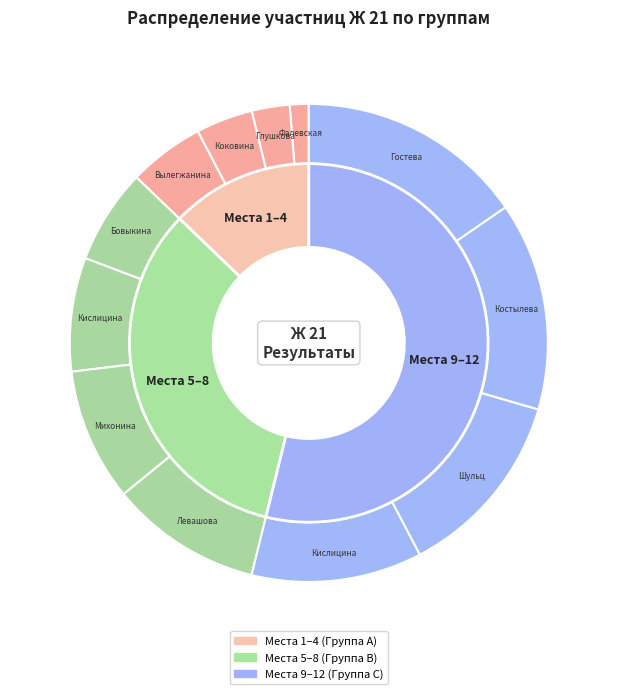

Which slice is the largest?

Гостева Мирия